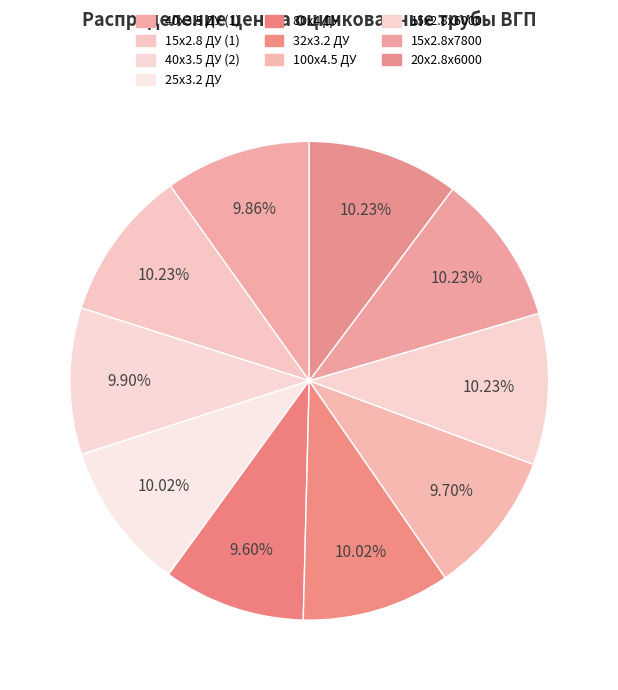

How many segments does this pie chart have?

10